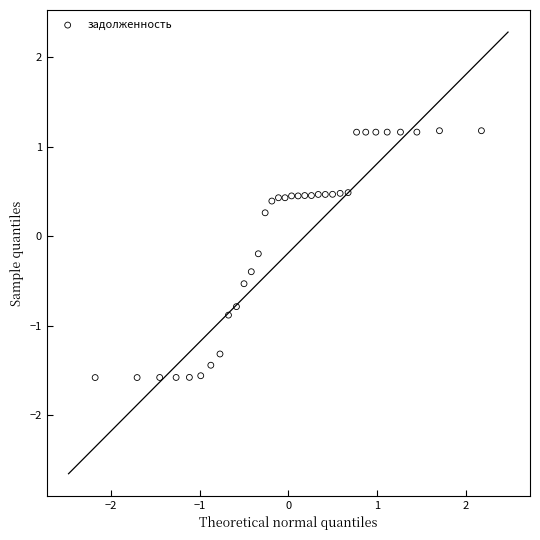

What is the range of X values (max minus min)?

4.4